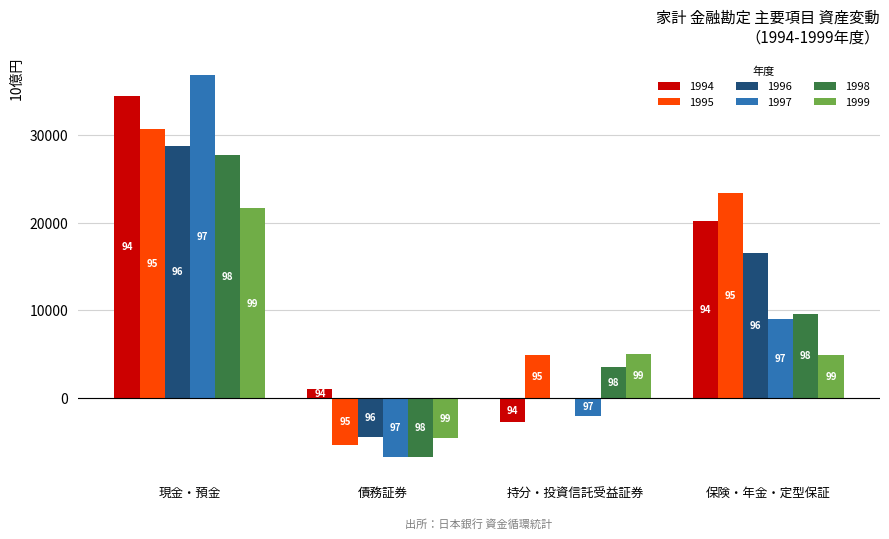

How many groups of bars are there?

4